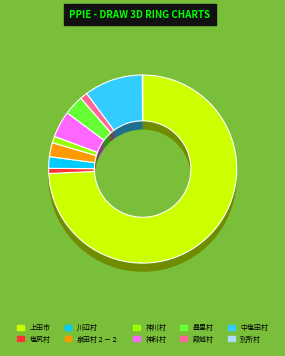

To the nearest percent, what is the average slice percentage?

10%